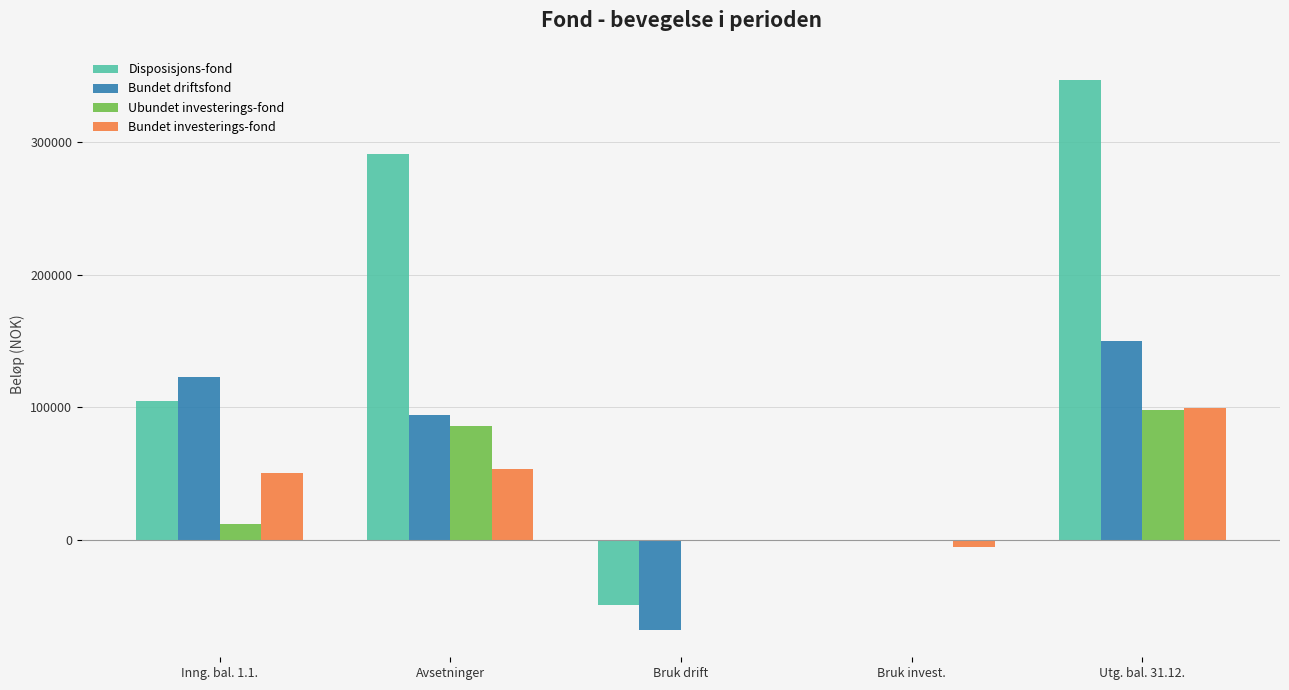

At which category is the sum across all series the highest?

Utg. bal. 31.12.